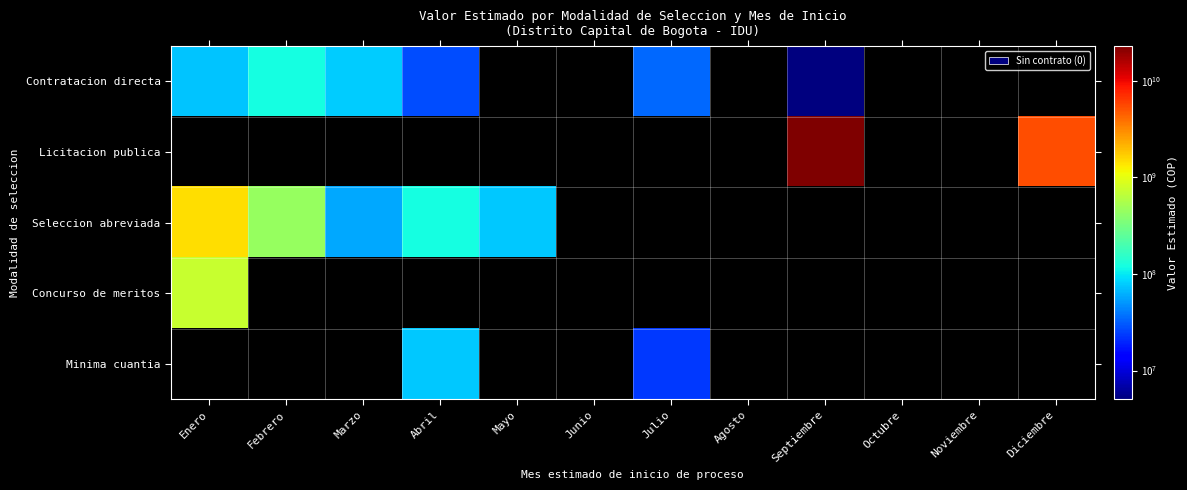

What is the difference between the highest and lowest values at Enero?

1416080000.0